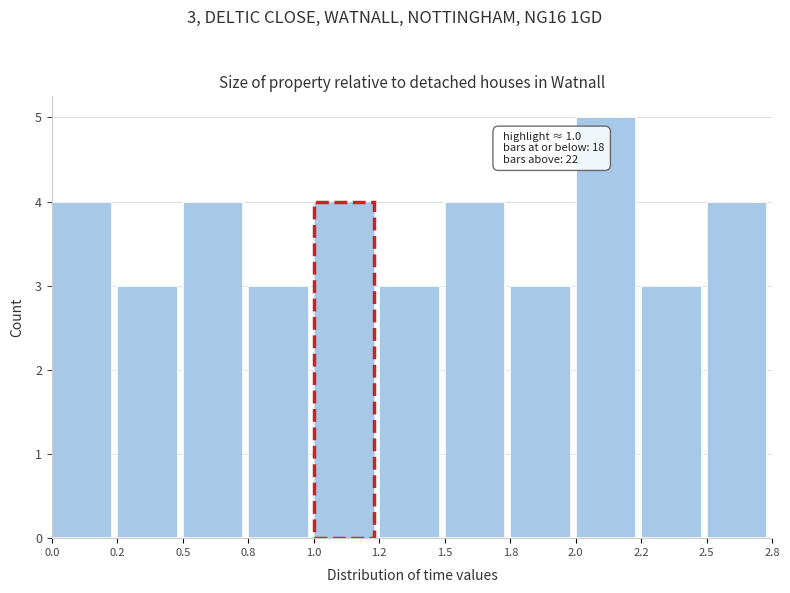

Reading left to right, what are all the values shown in this chart?

4	3	4	3	4	3	4	3	5	3	4